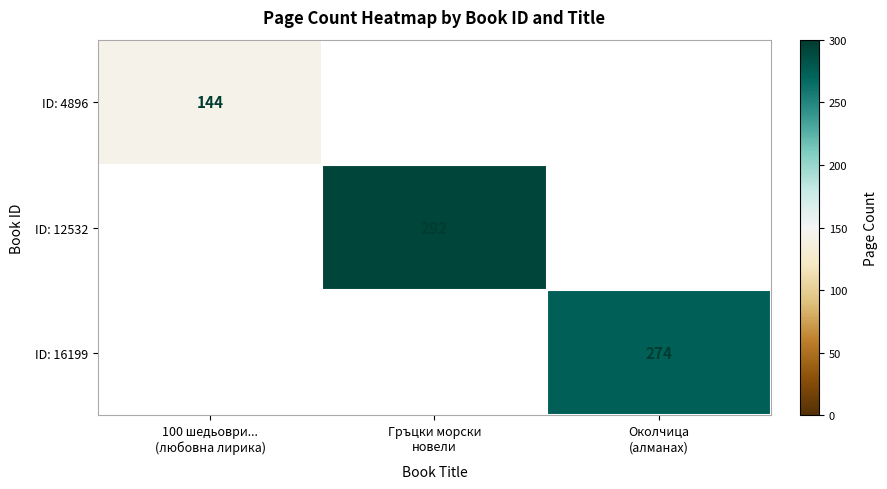

Between Гръцки морски
новели and Околчица
(алманах), which is larger?

Околчица
(алманах)